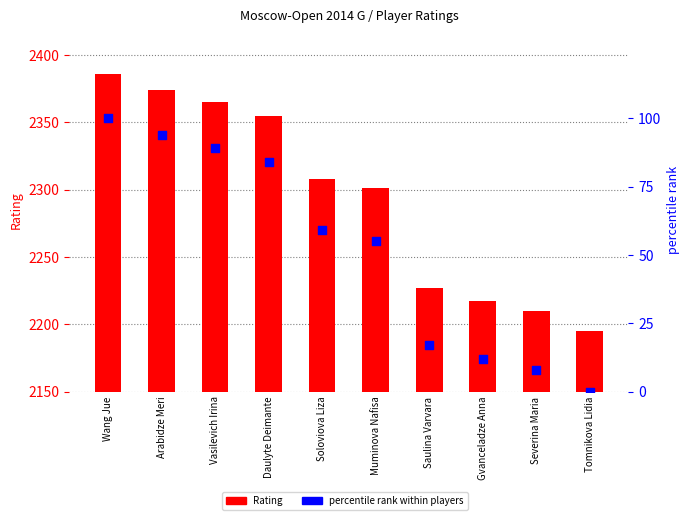

What are all the series names shown in the legend?

Rating, percentile rank within players